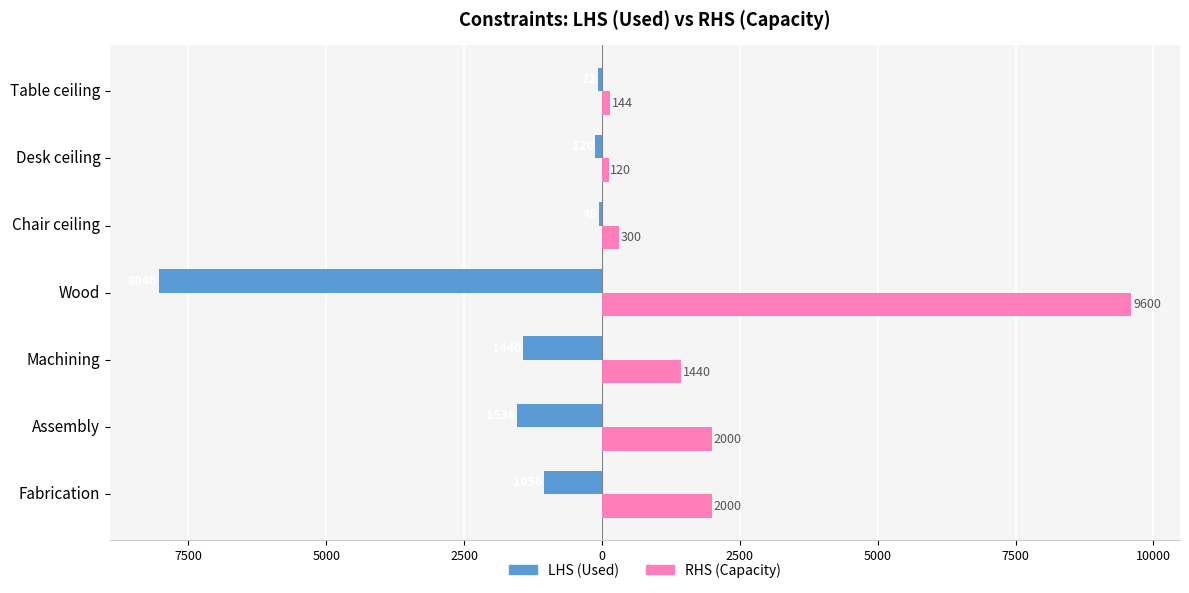

What are all the series names shown in the legend?

LHS (Used), RHS (Capacity)